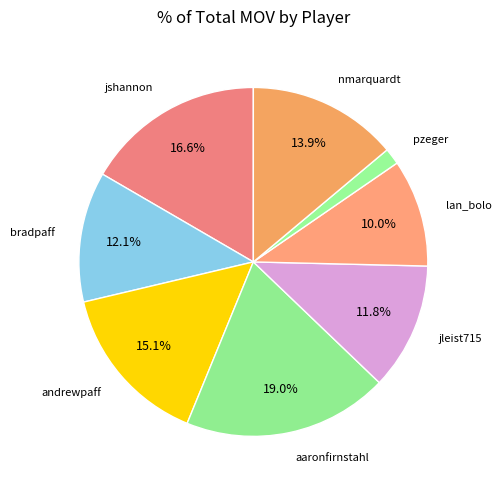

True or false: jleist715 accounts for 12% of the total.

True